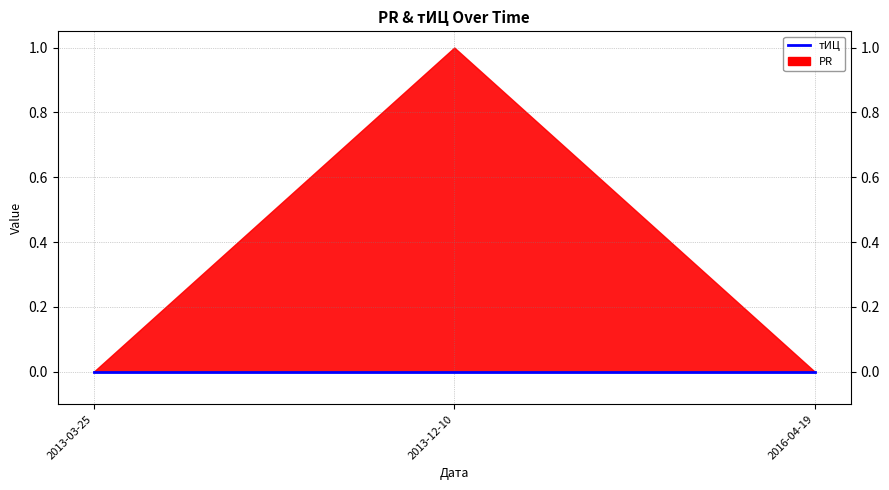

At which category is the sum across all series the highest?

2013-12-10